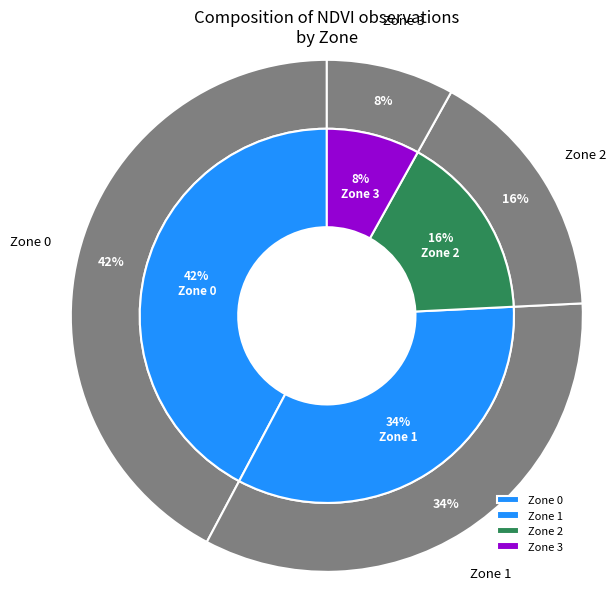

How much of the chart is everything except Zone 1?

66.5%